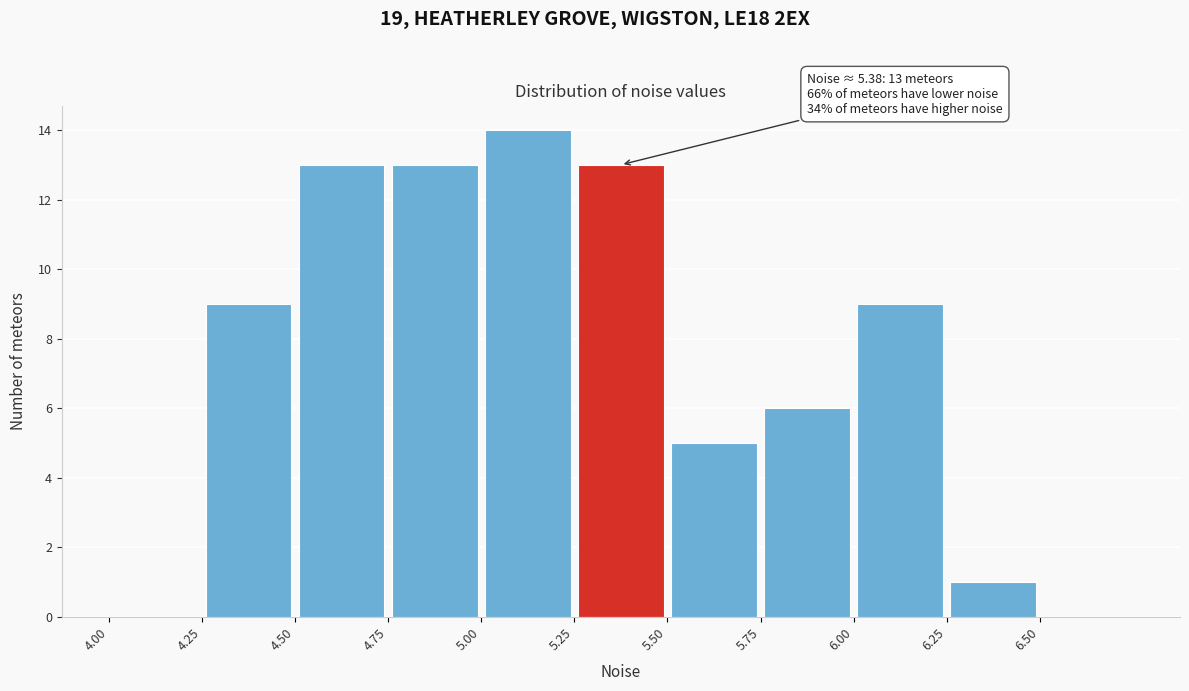

Which range on the x-axis has the tallest bar?

5.00 to 5.25